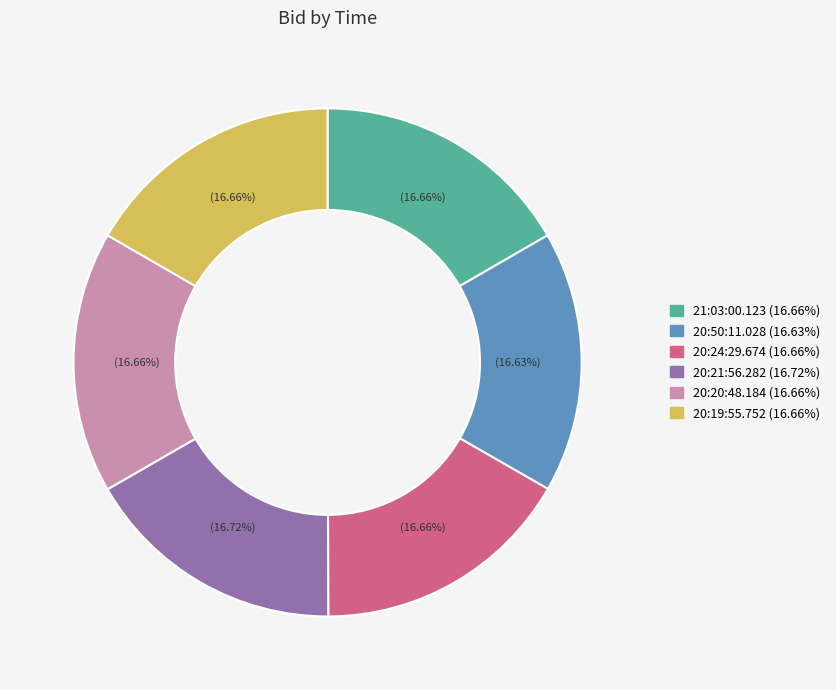

Is 20:21:56.282 the majority of the pie?

No